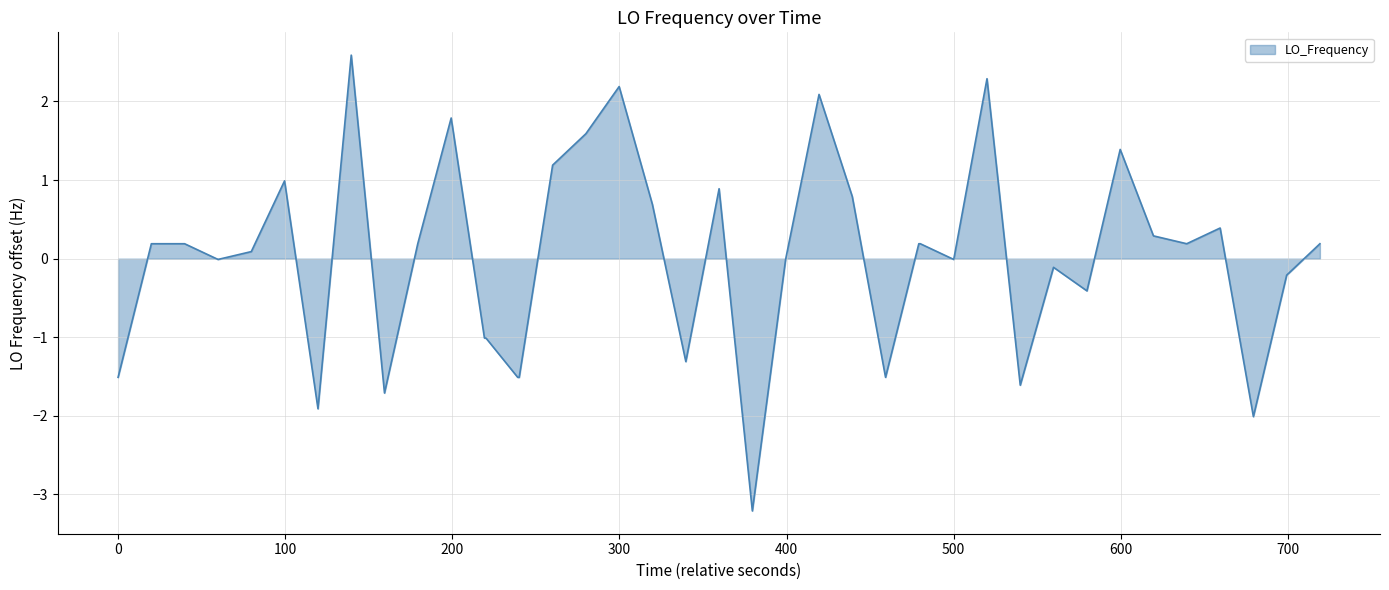

What is the smallest value displayed?

-3.2